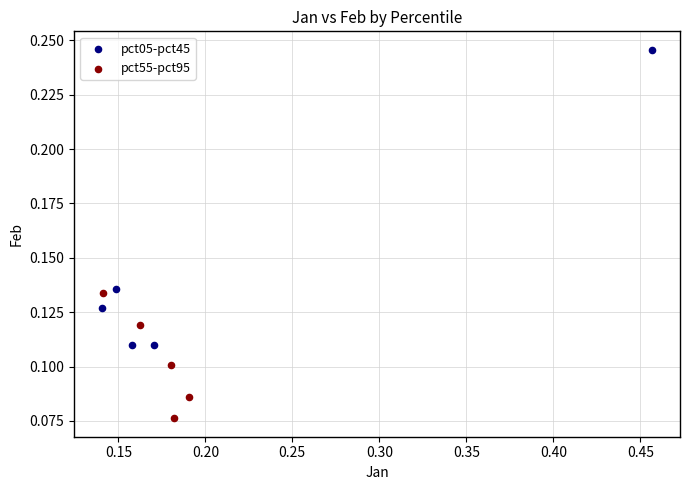

Which series has the largest Y range (max minus min)?

pct05-pct45